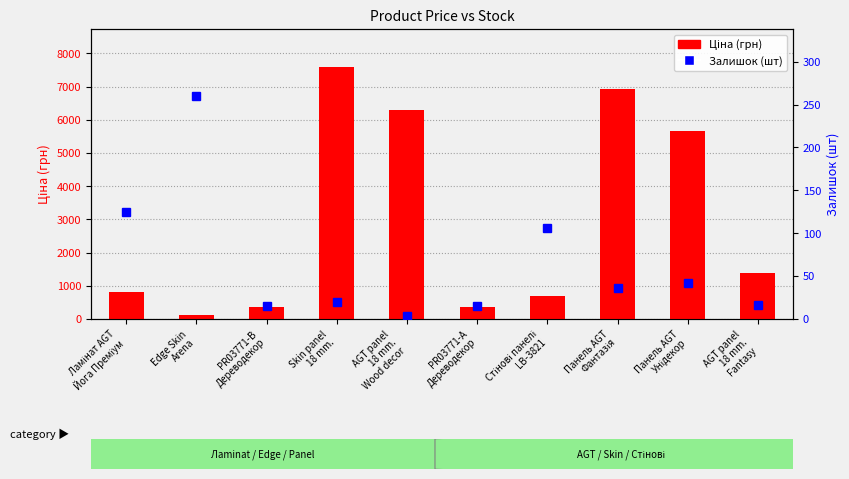

What is the value of the Ціна (грн) bar at the 10th from the left?

1375.4